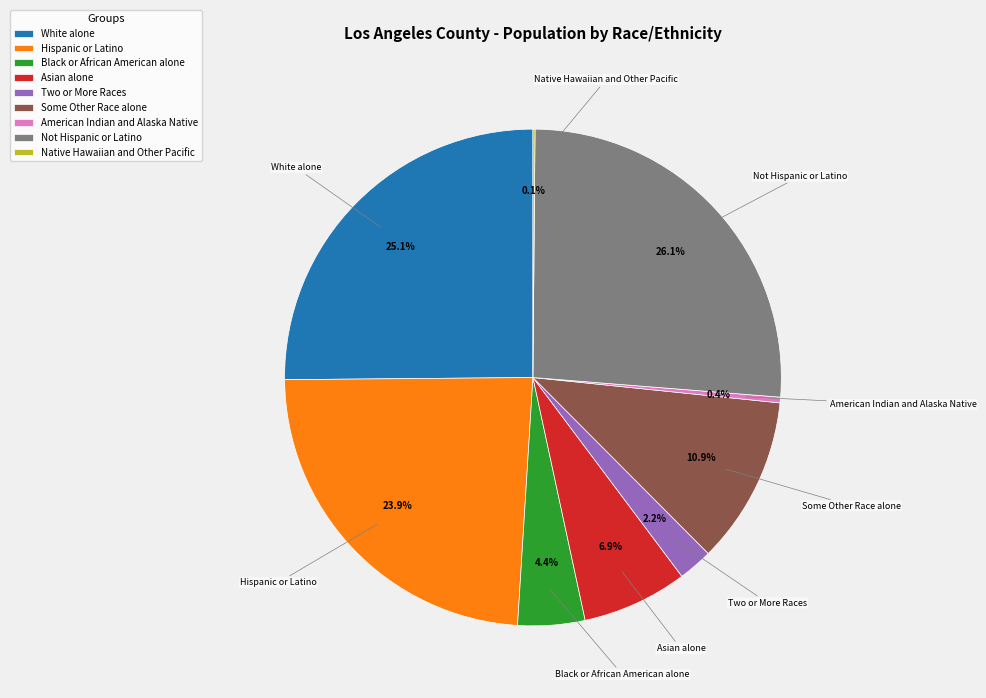

Is there any slice that represents more than half of the pie?

No